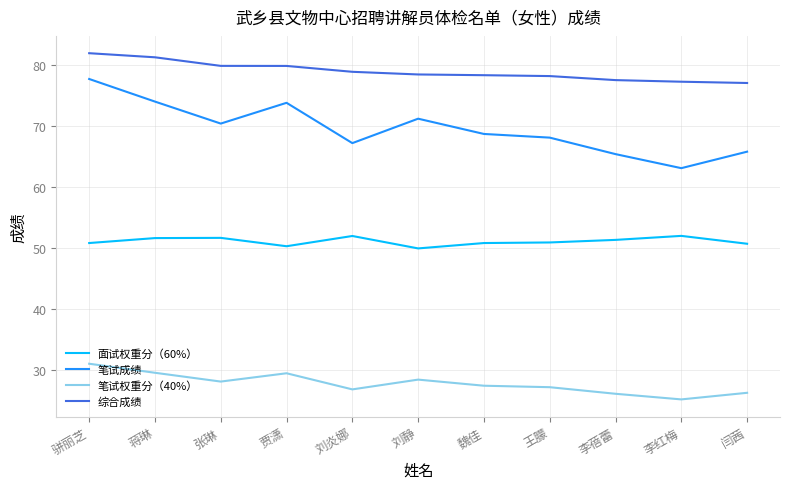

Where is the first local minimum for 面试权重分（60%）?

贾潇